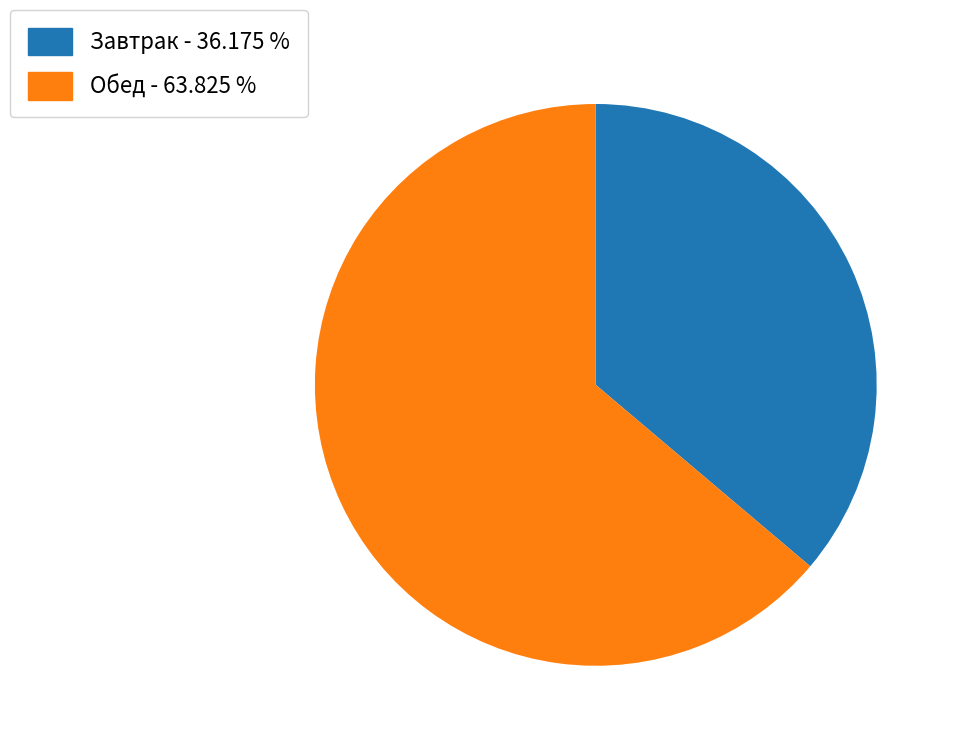

Is there a majority slice in this chart?

Yes